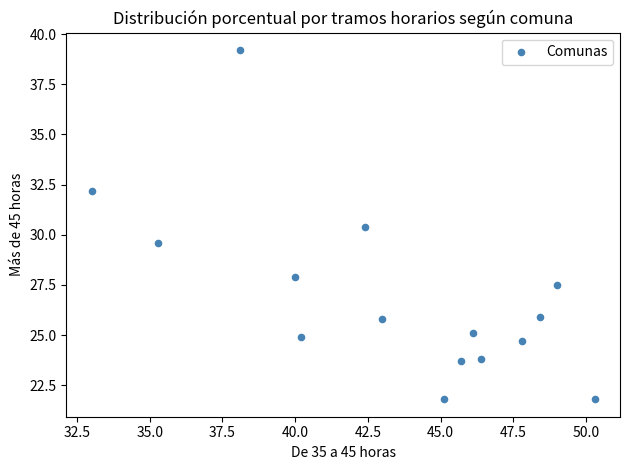

What is the range of X values (max minus min)?

17.3